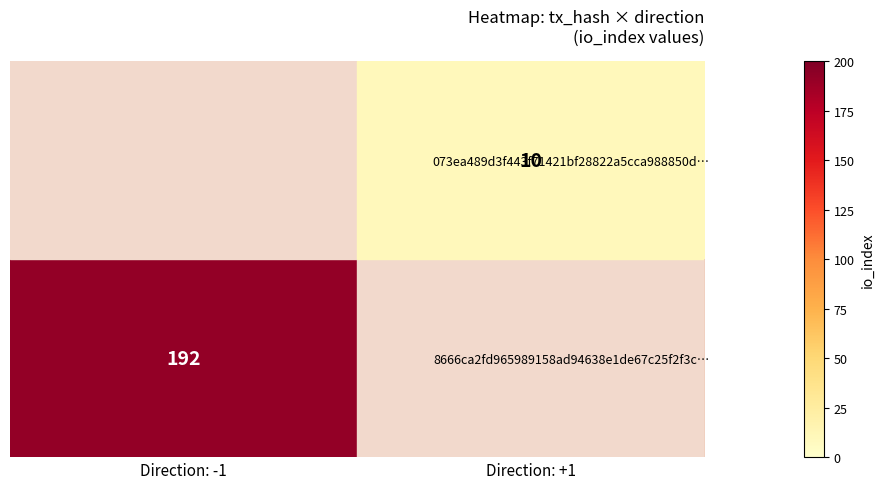

What is the highest value of the 8666ca2fd965989158ad94638e1de67c25f2f3c… series?

192.0